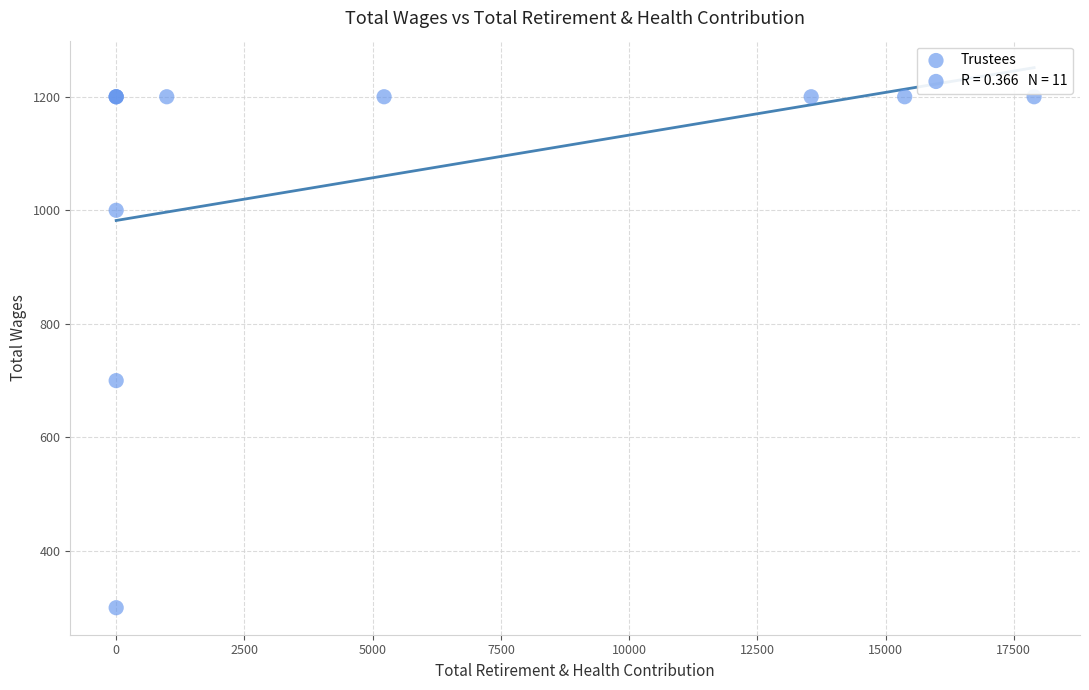

What Y value in the scatter plot is closest to 750?

700